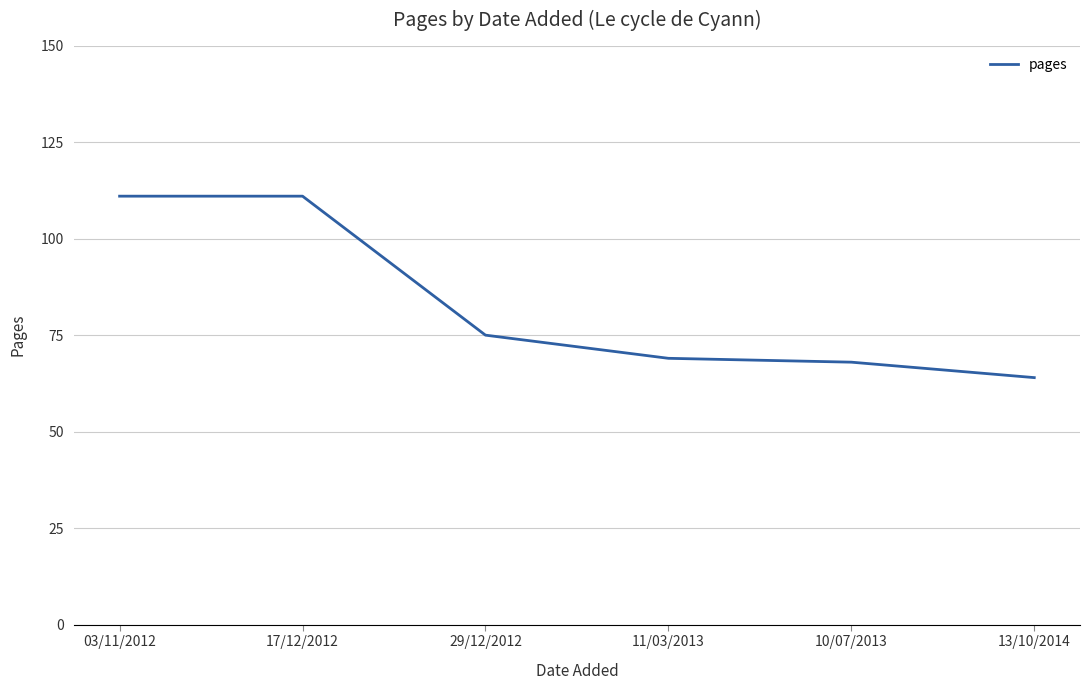

Does the chart have visible grid lines?

Yes